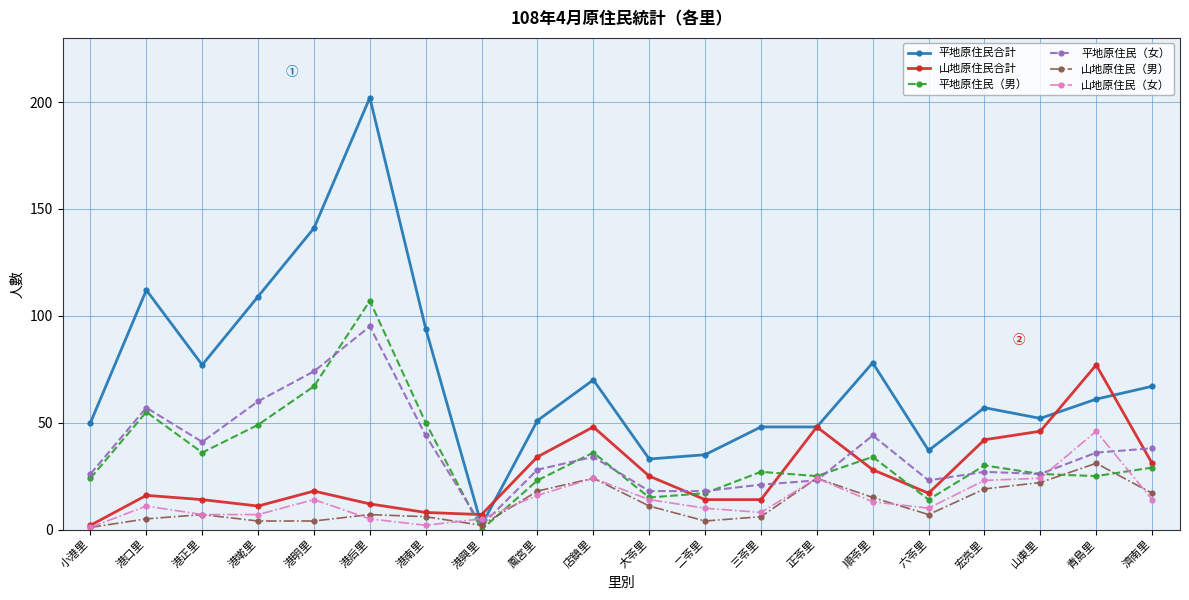

What value does the 山地原住民合計 series have at 正苓里, to the nearest 10?

50